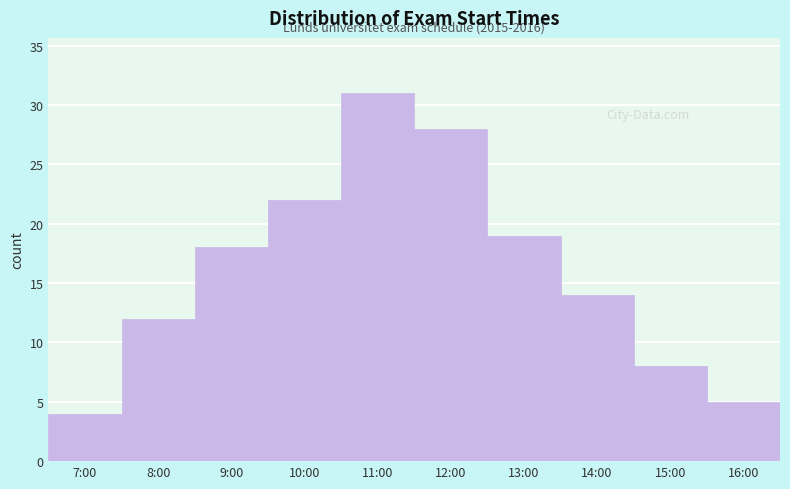

Reading left to right, what are all the values shown in this chart?

7:00=4	8:00=12	9:00=18	10:00=22	11:00=31	12:00=28	13:00=19	14:00=14	15:00=8	16:00=5